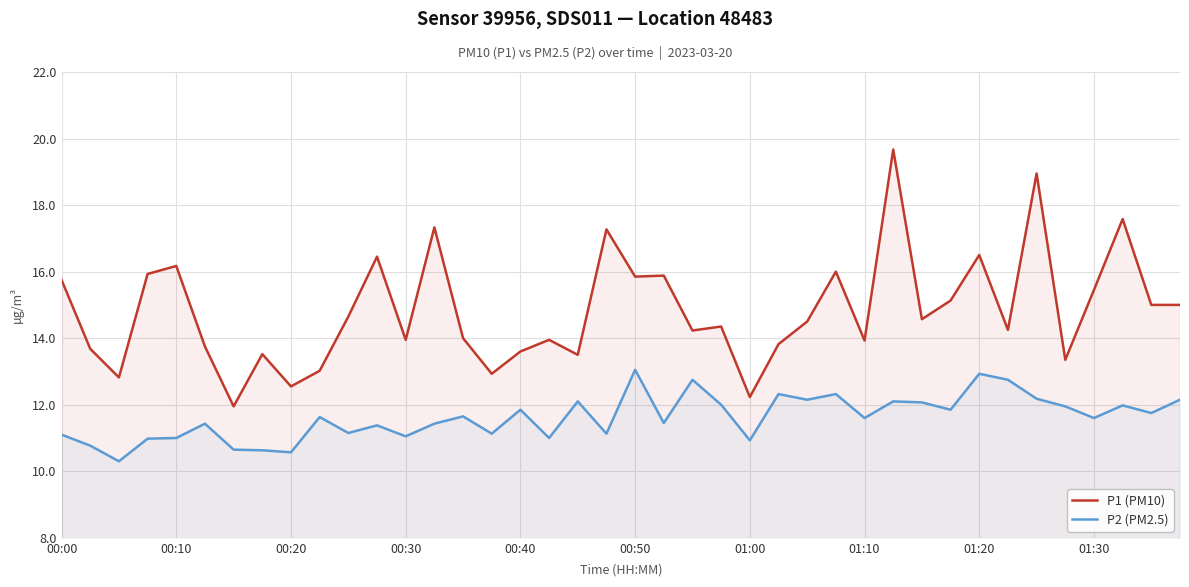

What is the average value of the P2 (PM2.5) series?

11.6